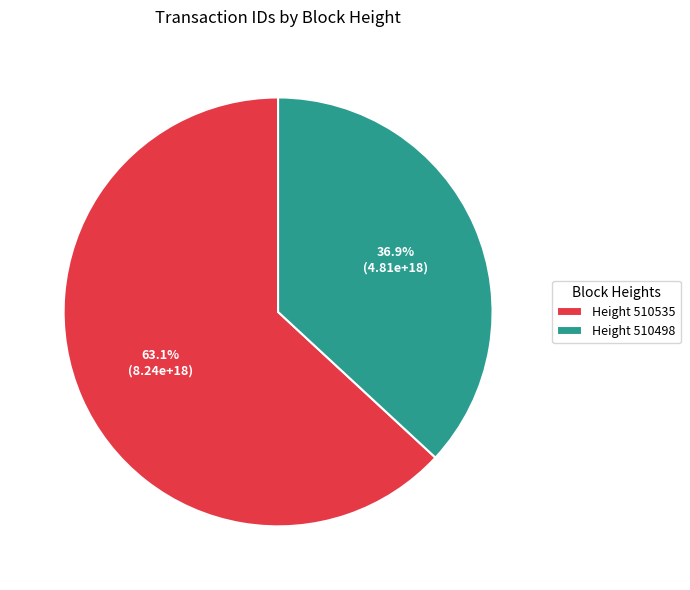

Which category has the smallest portion of the pie?

Height 510498